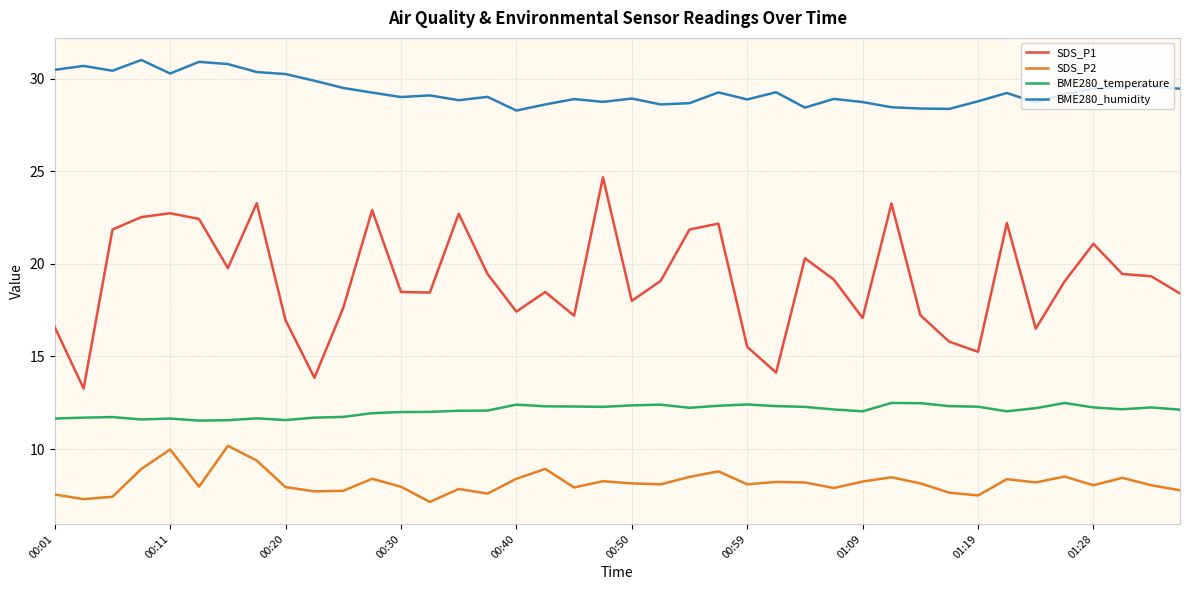

True or false: SDS_P1 and BME280_humidity cross at least once.

False